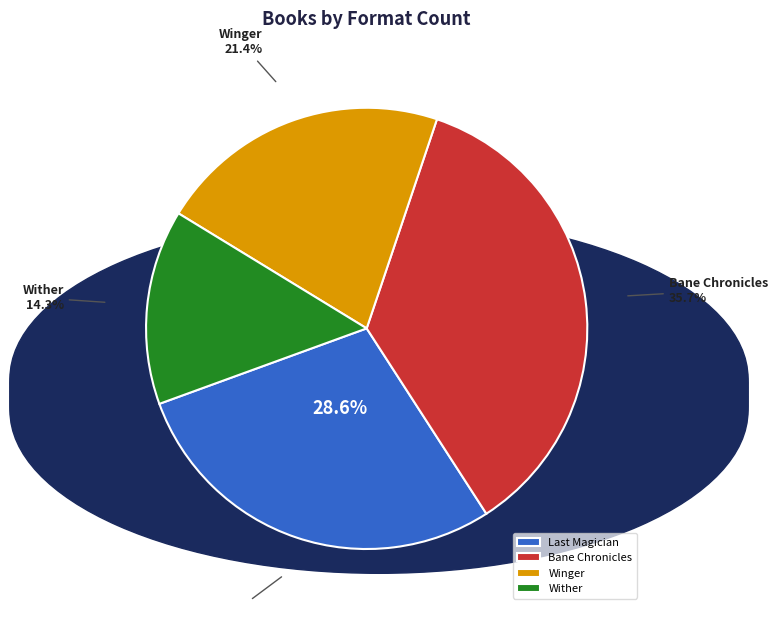

Is Bane Chronicles the majority of the pie?

No